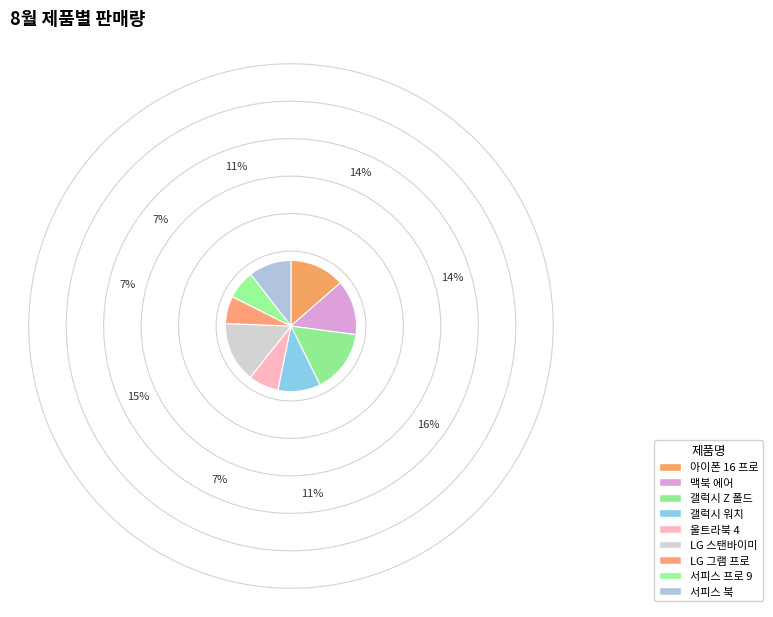

Which category has the smallest portion of the pie?

LG 그램 프로